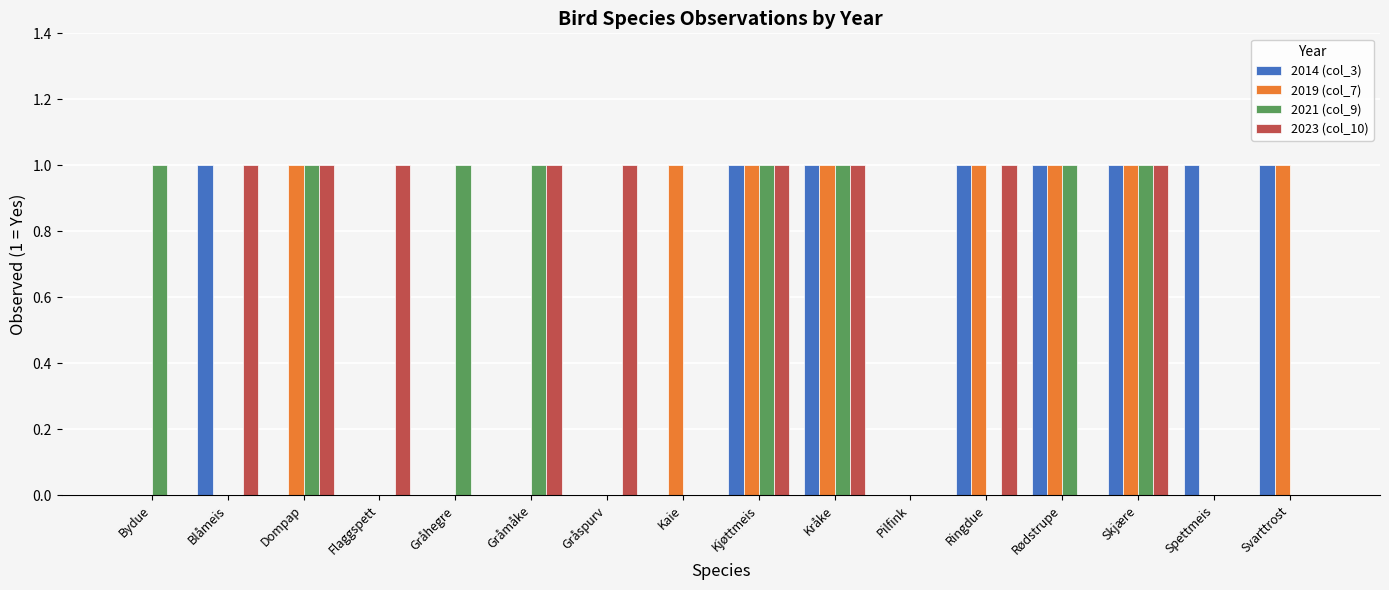

Count the 2021 (col_9) values in the range 0 to 1.

16